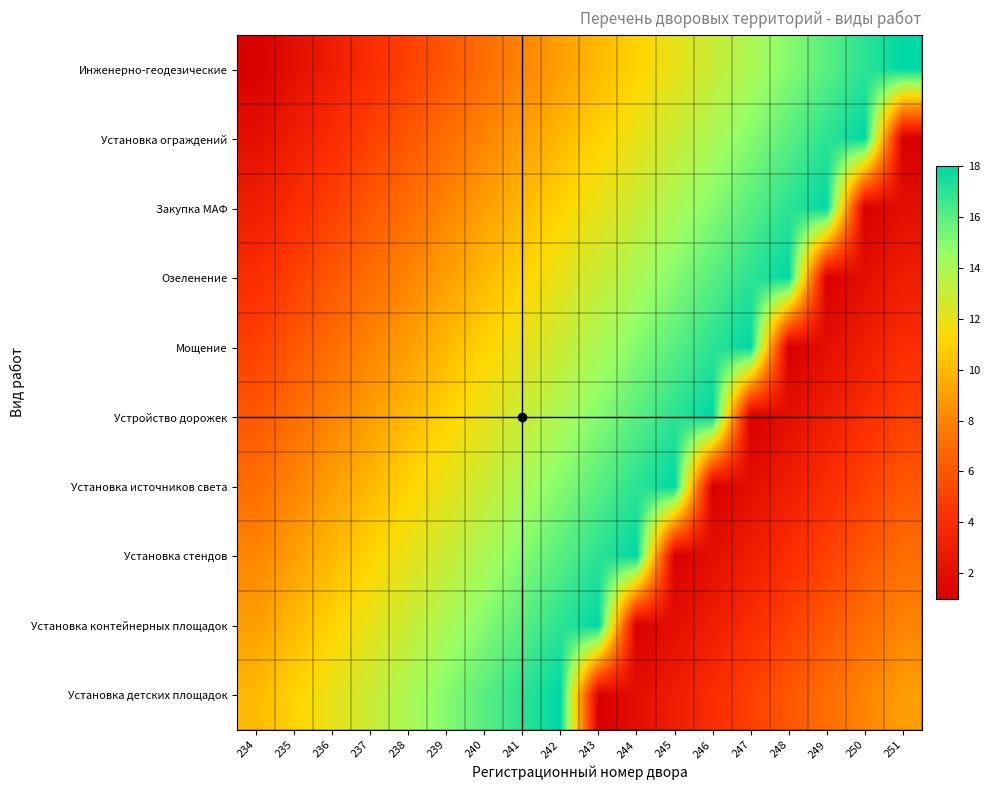

List the series in order of their peak value, highest first.

Инженерно-геодезические, Установка ограждений, Закупка МАФ, Озеленение, Мощение, Устройство дорожек, Установка источников света, Установка стендов, Установка контейнерных площадок, Установка детских площадок